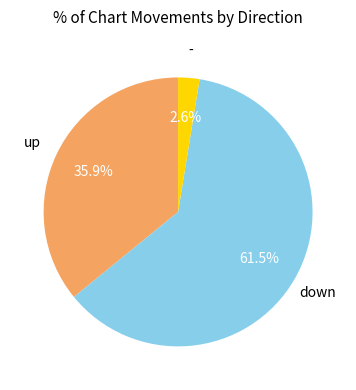

Does any single category account for the majority?

Yes